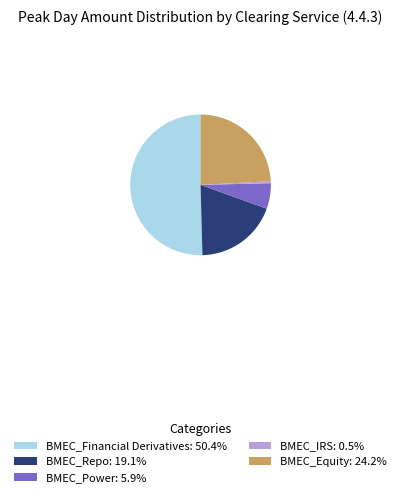

True or false: BMEC_IRS accounts for 0% of the total.

True